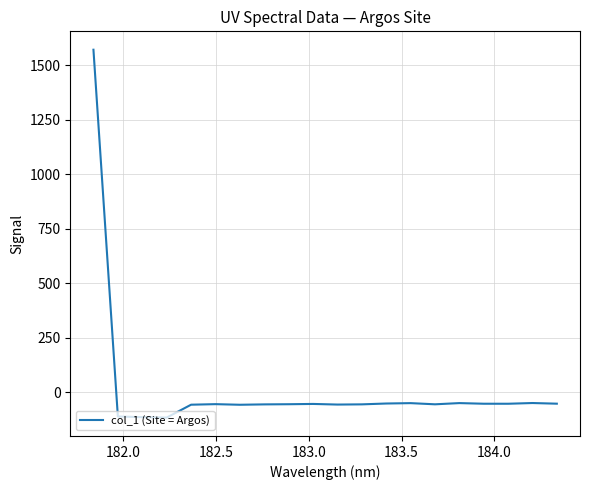

What is the minimum value shown in the chart?

-116.4